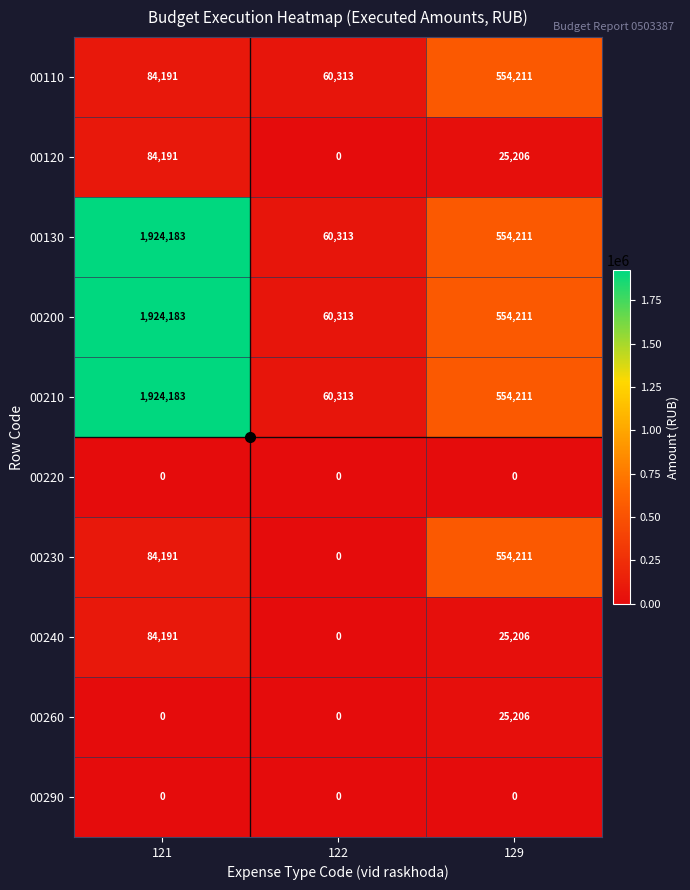

What is the difference between the highest and lowest values at 122?

60313